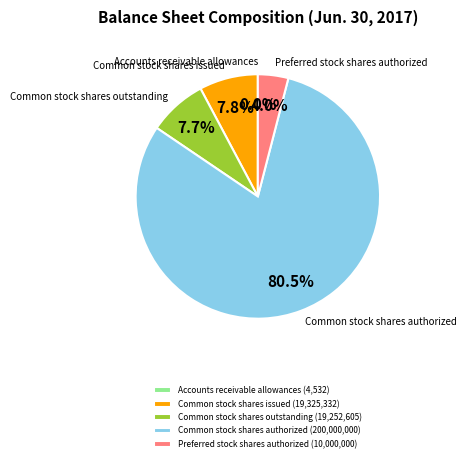

Which category accounts for the majority?

Common stock shares authorized